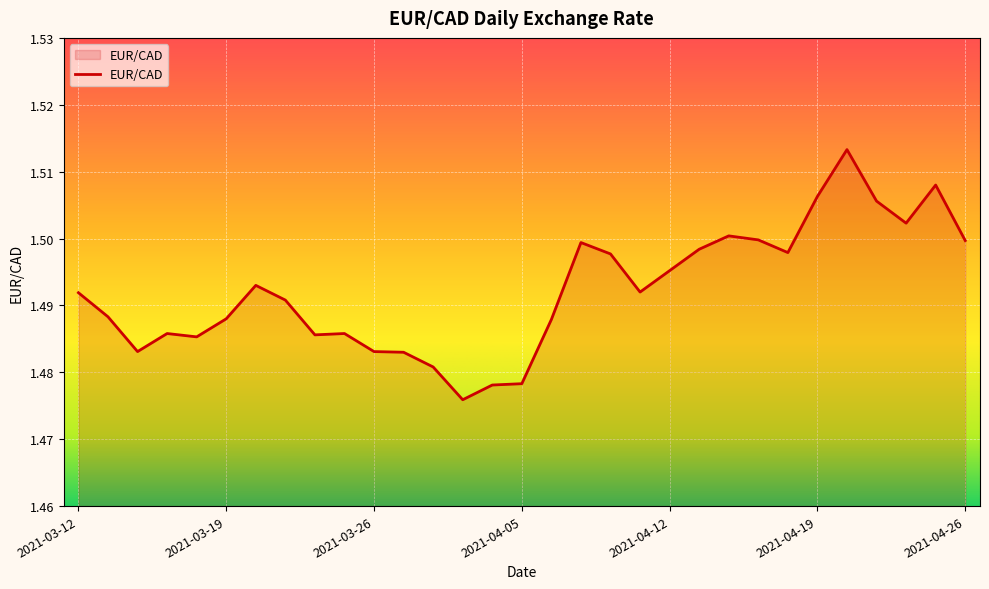

Does the chart display data point markers on the line(s)?

No